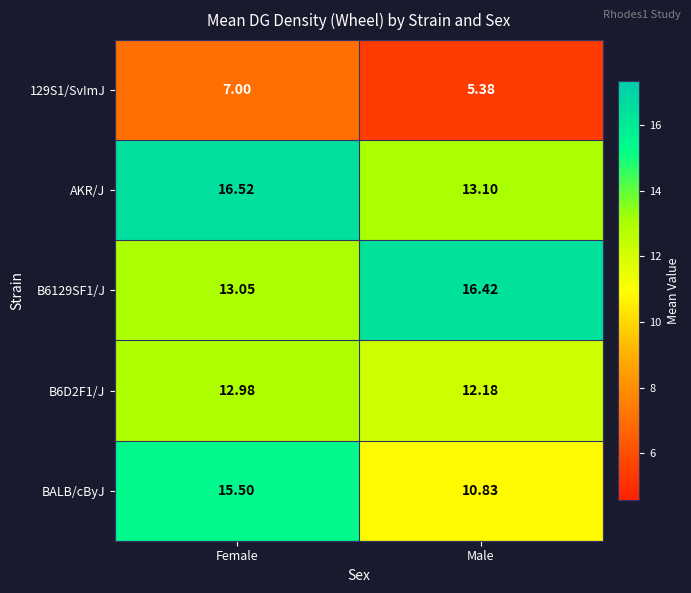

List the labels in order of 129S1/SvImJ value, smallest first.

Male, Female